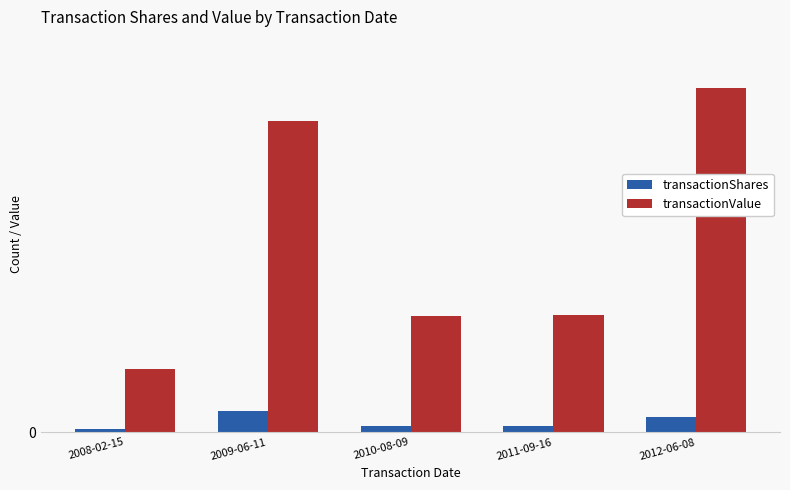

Rank the series at 2010-08-09 from highest to lowest value.

transactionValue, transactionShares